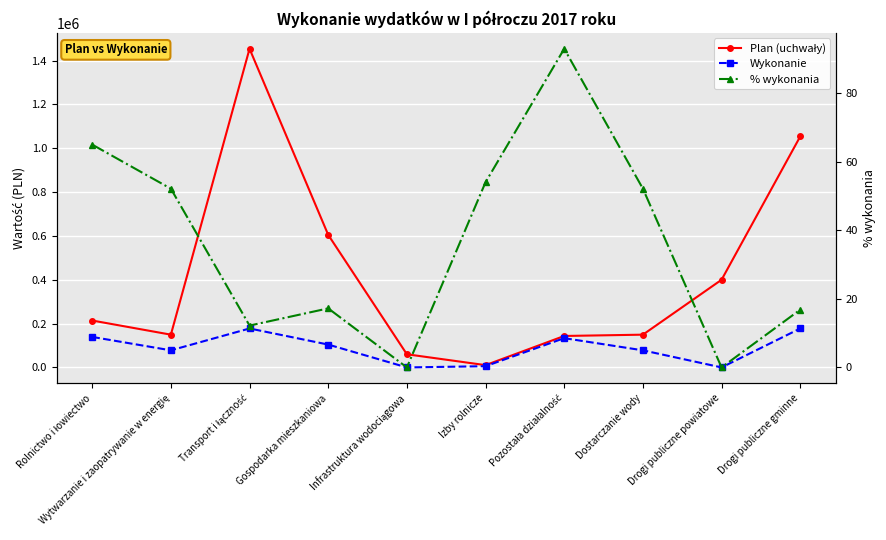

Is it true that Wykonanie equals 105138.3 at Wytwarzanie i zaopatrywanie w energię?

False